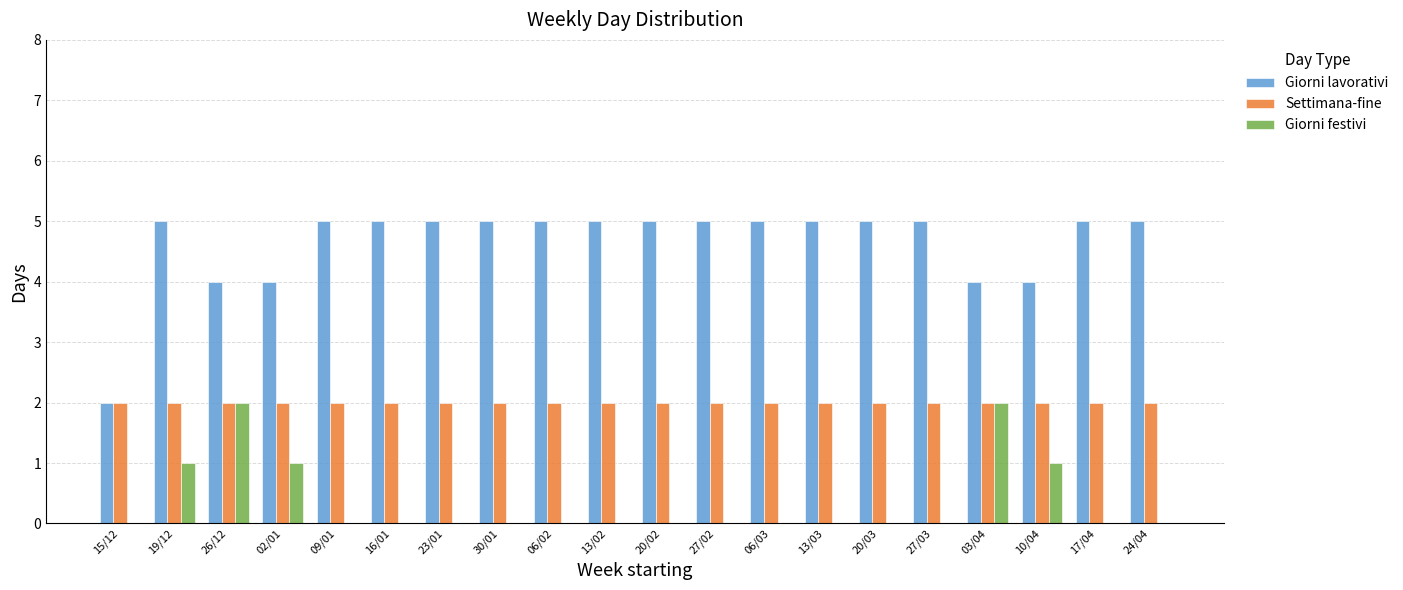

Reading left to right, list all the values displayed in this chart.

Giorni lavorativi: 15/12=2	19/12=5	26/12=4	02/01=4	09/01=5	16/01=5	23/01=5	30/01=5	06/02=5	13/02=5	20/02=5	27/02=5	06/03=5	13/03=5	20/03=5	27/03=5	03/04=4	10/04=4	17/04=5	24/04=5
Settimana-fine: 15/12=2	19/12=2	26/12=2	02/01=2	09/01=2	16/01=2	23/01=2	30/01=2	06/02=2	13/02=2	20/02=2	27/02=2	06/03=2	13/03=2	20/03=2	27/03=2	03/04=2	10/04=2	17/04=2	24/04=2
Giorni festivi: 15/12=0	19/12=1	26/12=2	02/01=1	09/01=0	16/01=0	23/01=0	30/01=0	06/02=0	13/02=0	20/02=0	27/02=0	06/03=0	13/03=0	20/03=0	27/03=0	03/04=2	10/04=1	17/04=0	24/04=0